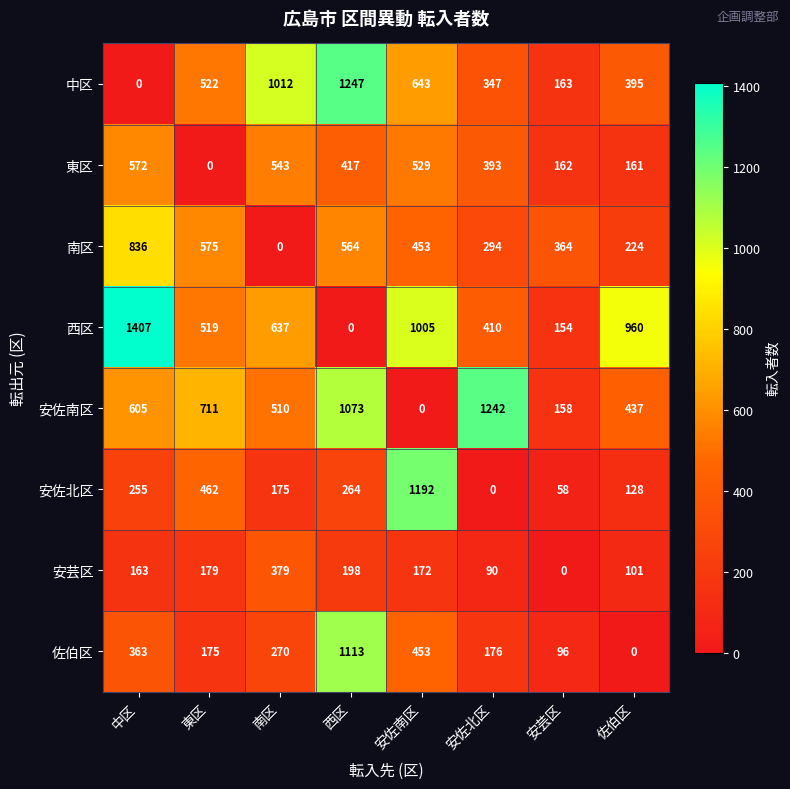

At which label does 安佐北区 reach its minimum?

安佐北区